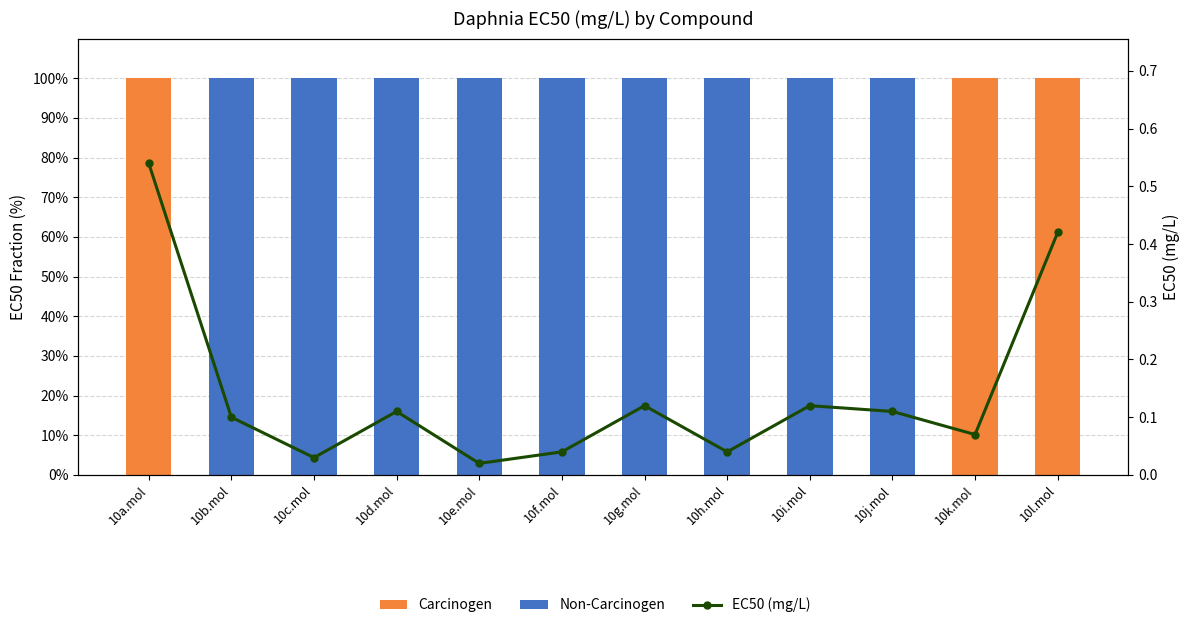

At how many categories does at least one series exceed 72?

12